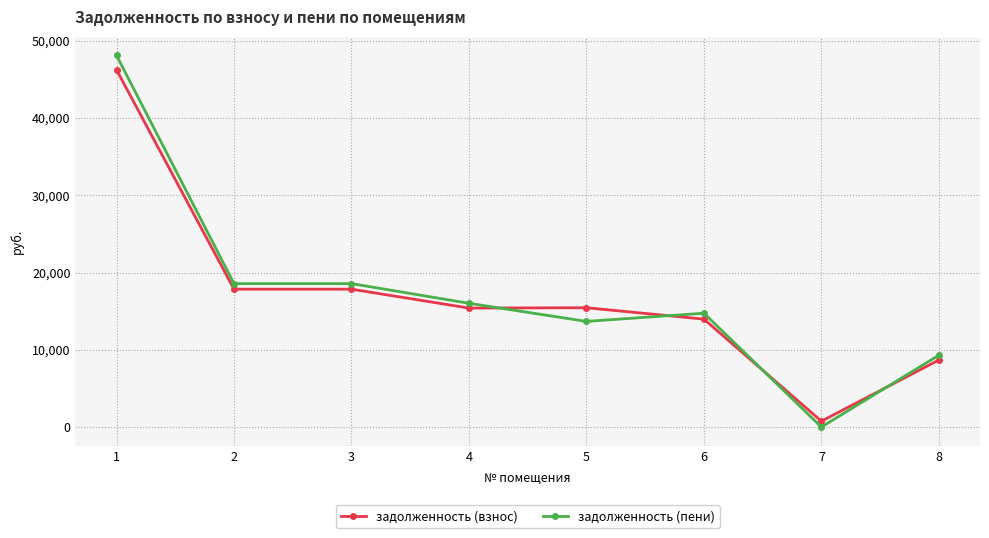

What is the sum of the задолженность (пени) values at 1 and 6?

62841.8